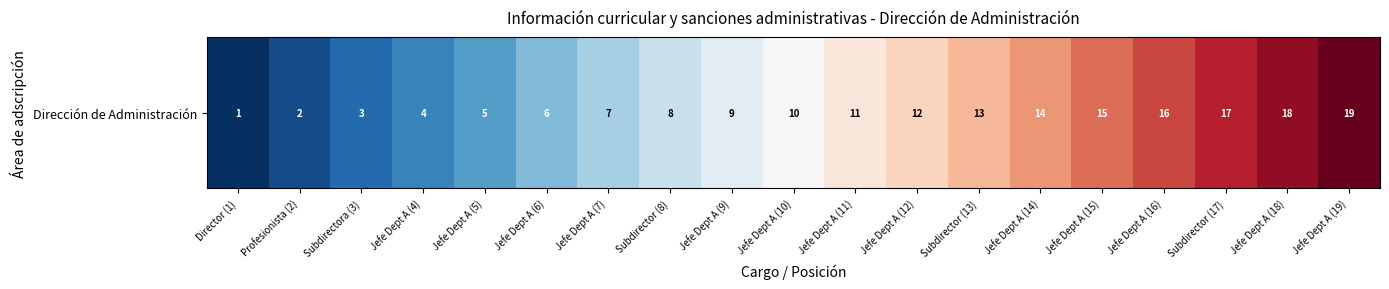

What is the change in value from Subdirector (13) to Jefe Dept A (16)?

+3